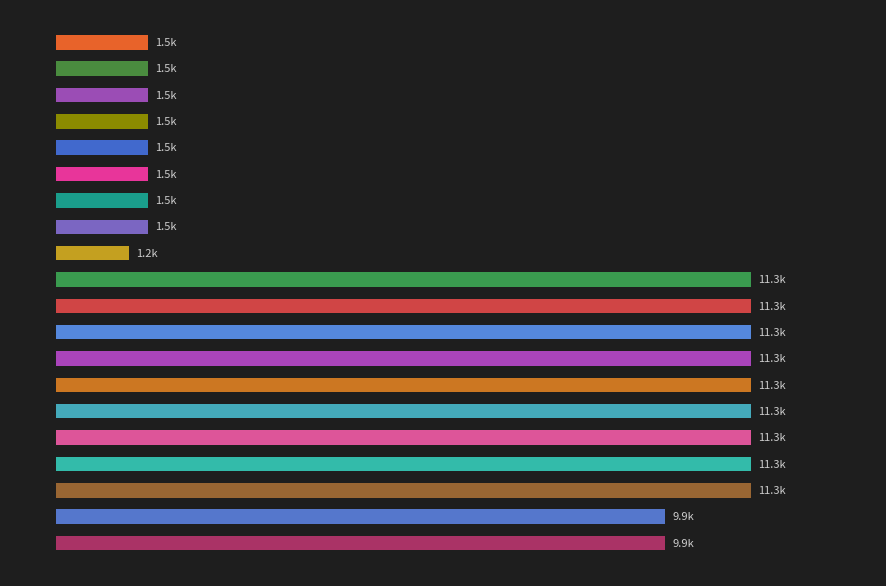

What is the smallest value displayed?

1200.0